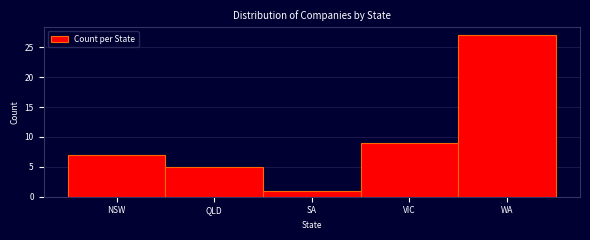

Reading left to right, extract all data points from this chart.

NSW=7	QLD=5	SA=1	VIC=9	WA=27